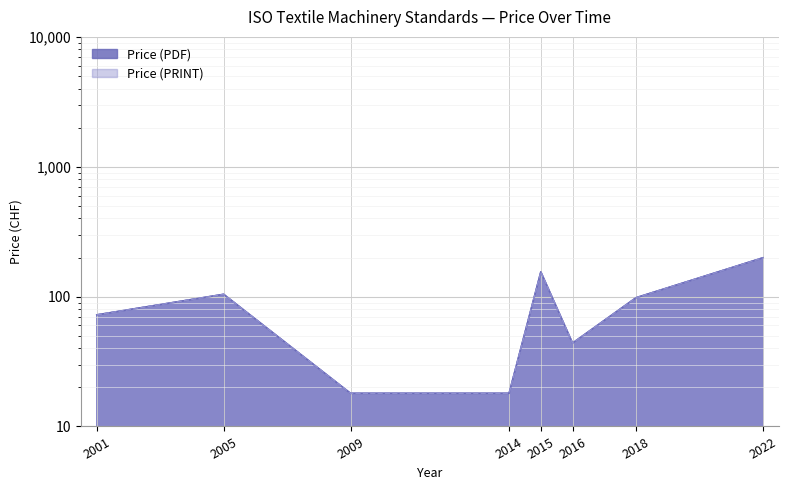

How many data points in Price (PRINT) are less than 98?

4